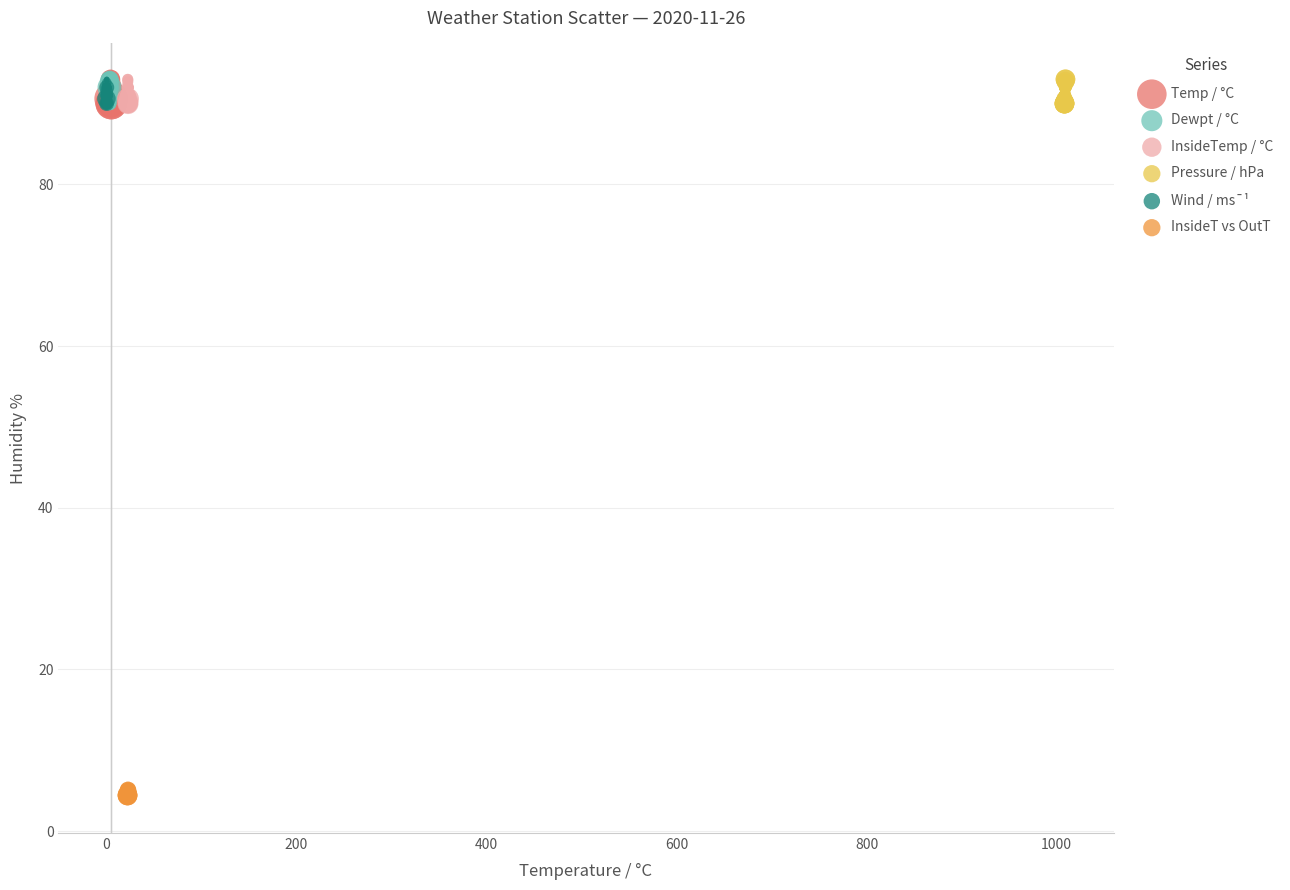

Which series contains the lowest Y value?

InsideT vs OutT